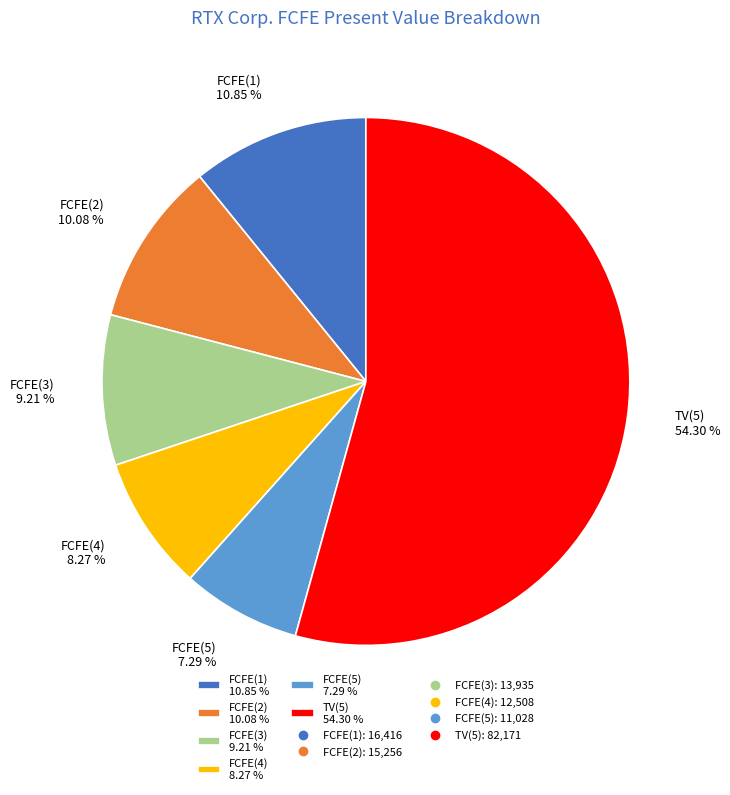

How many slices are in this pie chart?

6